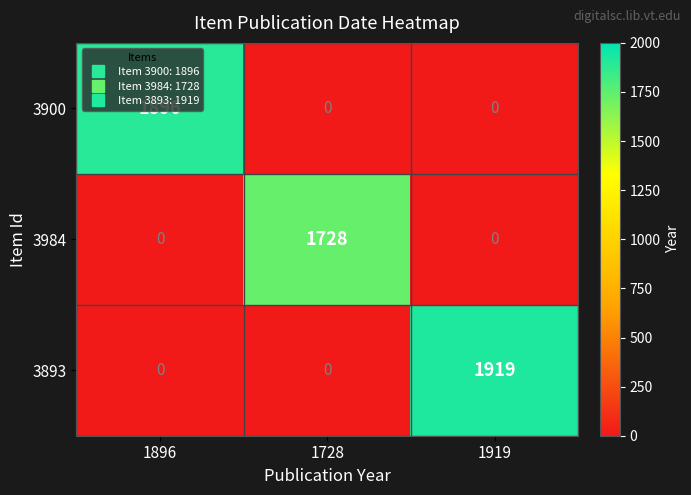

Between 1896 and 1728, which series saw the biggest shift?

3900